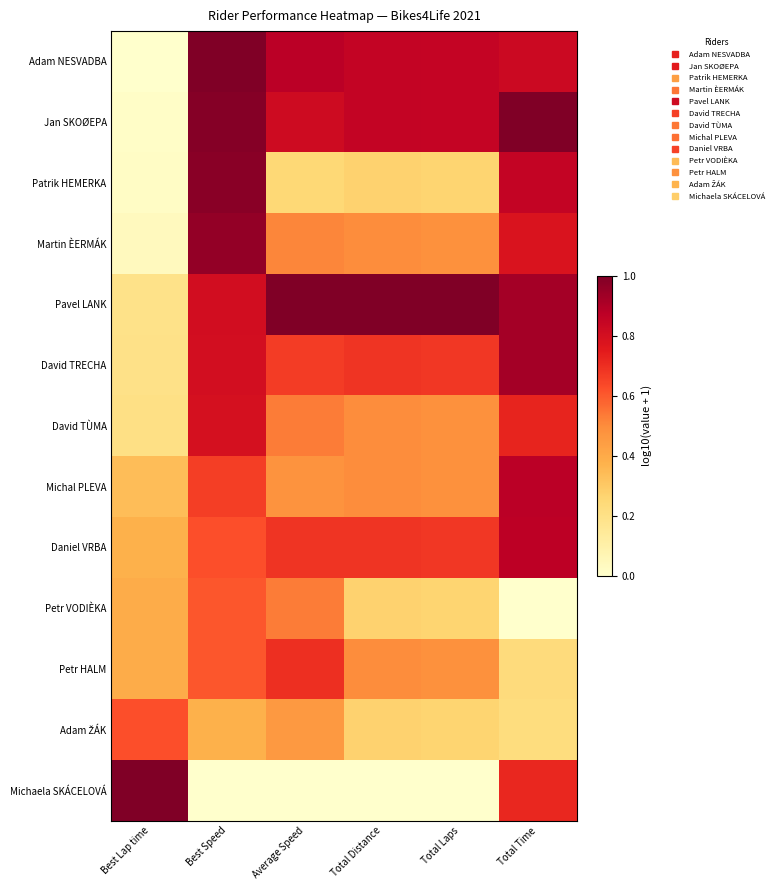

Which series changed the most between Best Speed and Total Laps?

Patrik HEMERKA